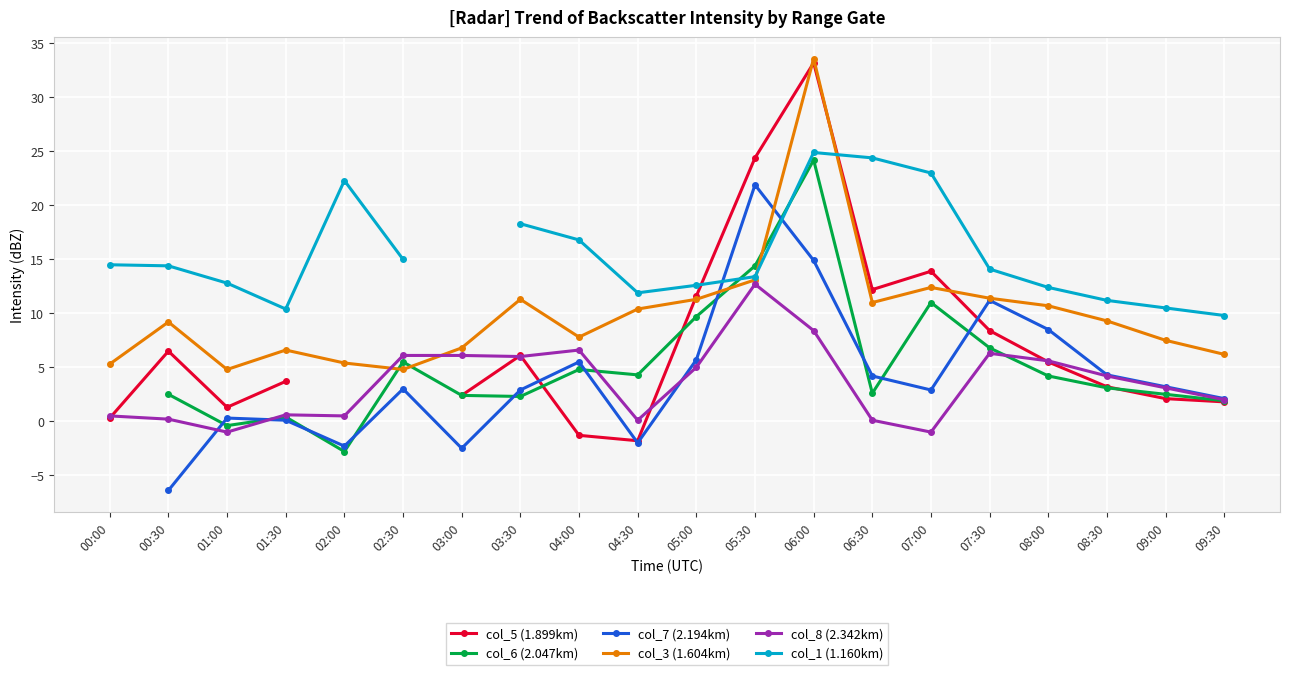

What is the value of the col_3 (1.604km) point at the 6th from the left?

4.8